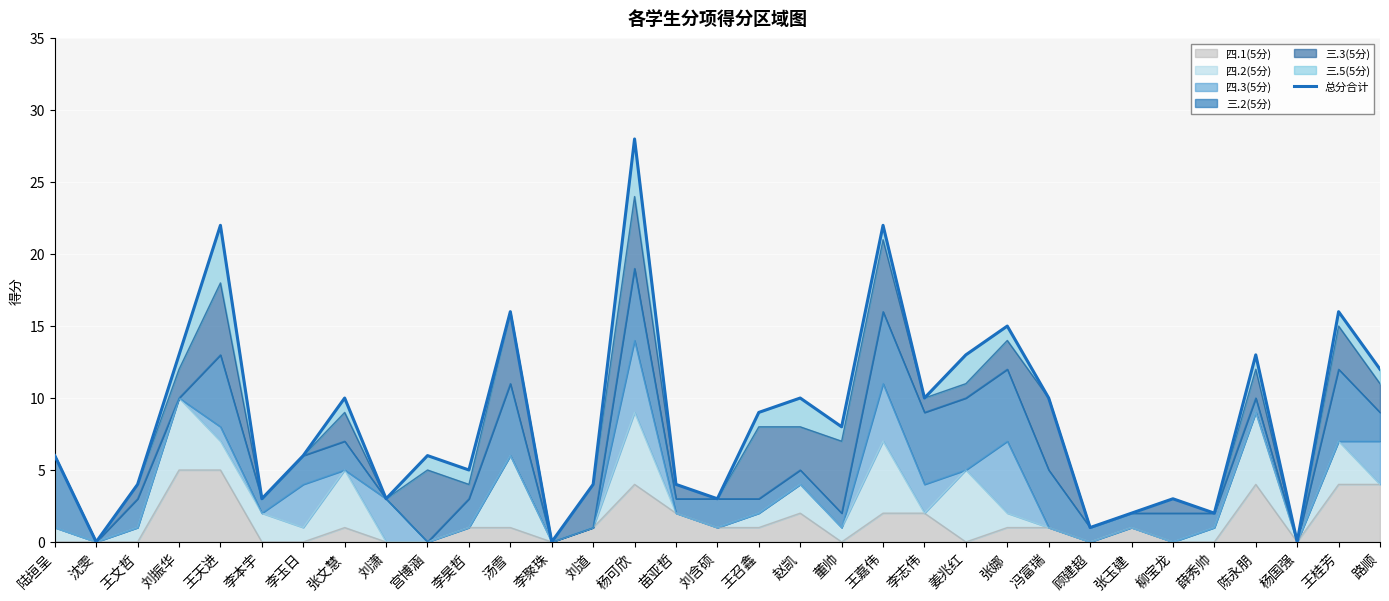

What is the change in value from 王召鑫 to 张娜?

+6